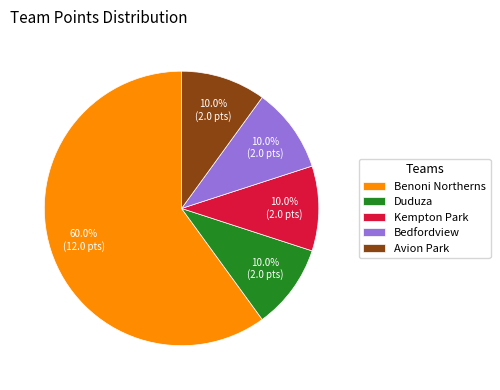

What is the majority slice?

Benoni Northerns